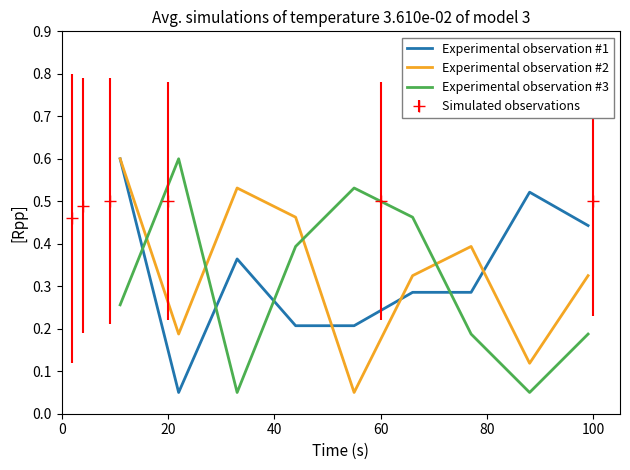

Which series ends up on top after the final intersection of Experimental observation #3 and Experimental observation #2?

Experimental observation #2